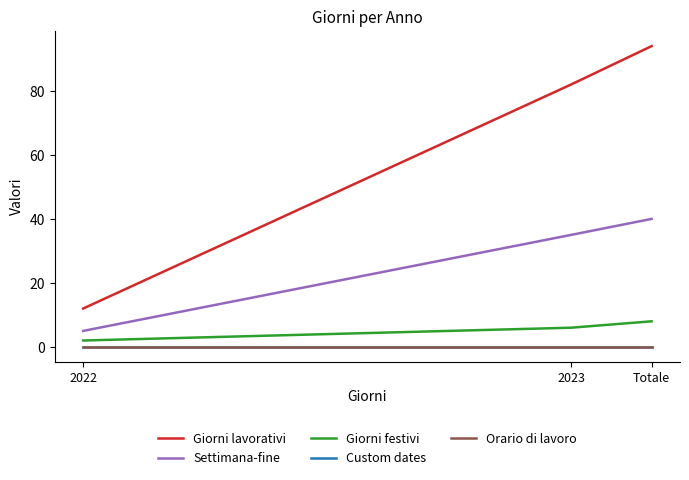

What is the total value across all series at 2023?

123